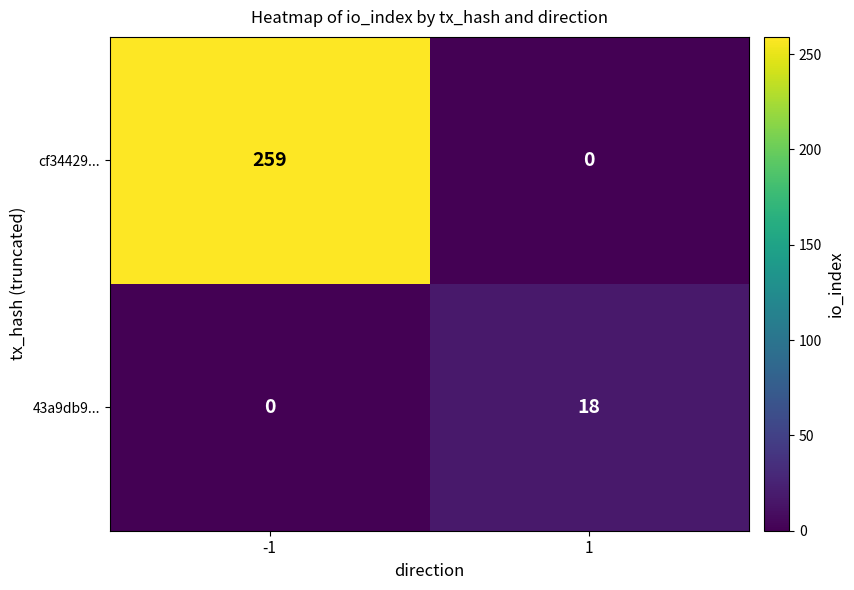

At how many categories does at least one series exceed 152?

1